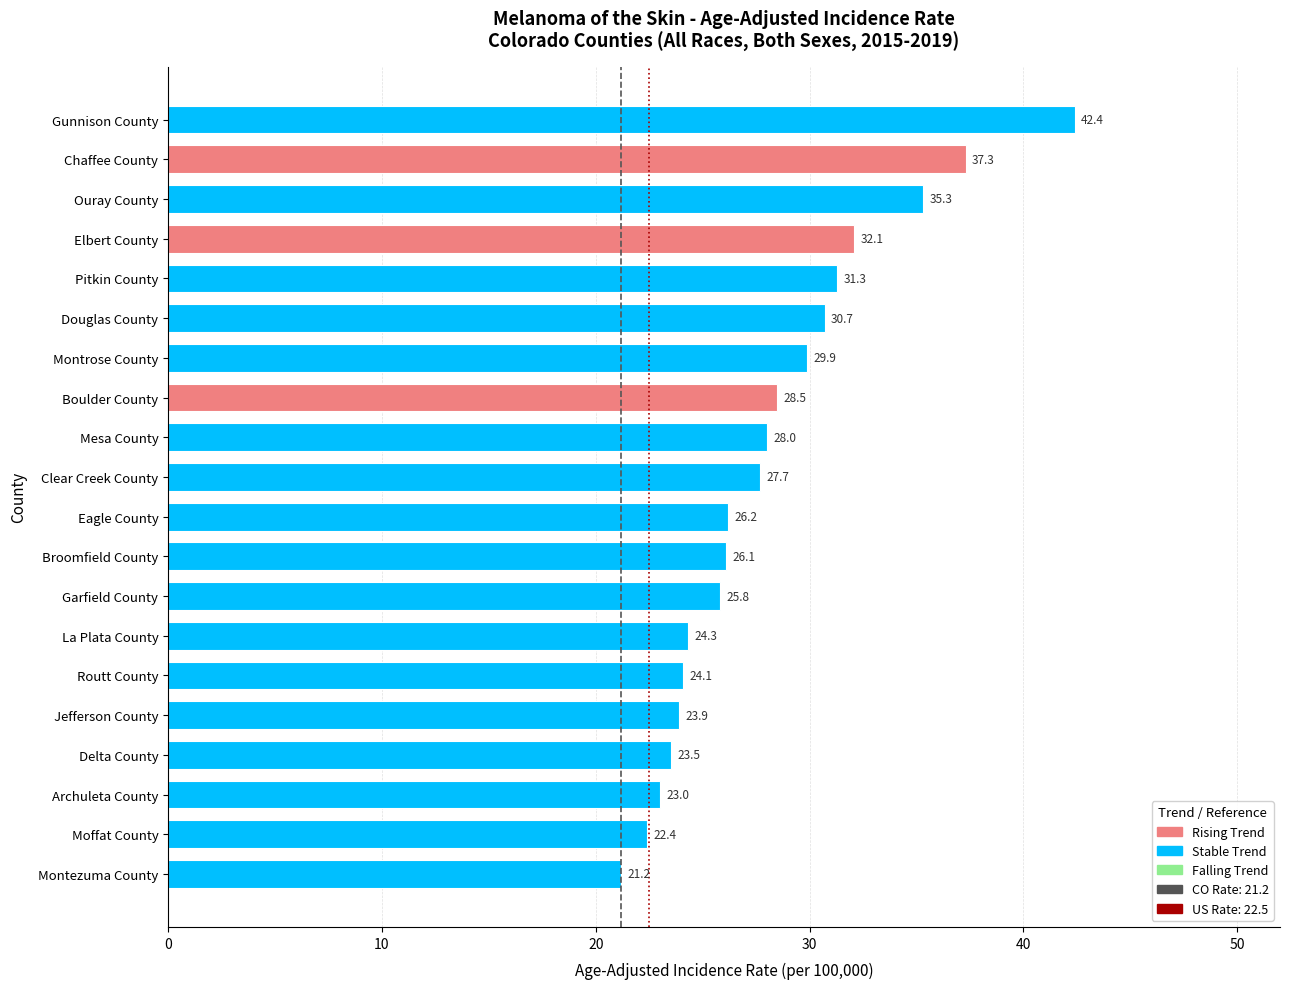

Reading bottom to top, extract all data points from this chart.

Montezuma County=21.2	Moffat County=22.4	Archuleta County=23.0	Delta County=23.5	Jefferson County=23.9	Routt County=24.1	La Plata County=24.3	Garfield County=25.8	Broomfield County=26.1	Eagle County=26.2	Clear Creek County=27.7	Mesa County=28.0	Boulder County=28.5	Montrose County=29.9	Douglas County=30.7	Pitkin County=31.3	Elbert County=32.1	Ouray County=35.3	Chaffee County=37.3	Gunnison County=42.4